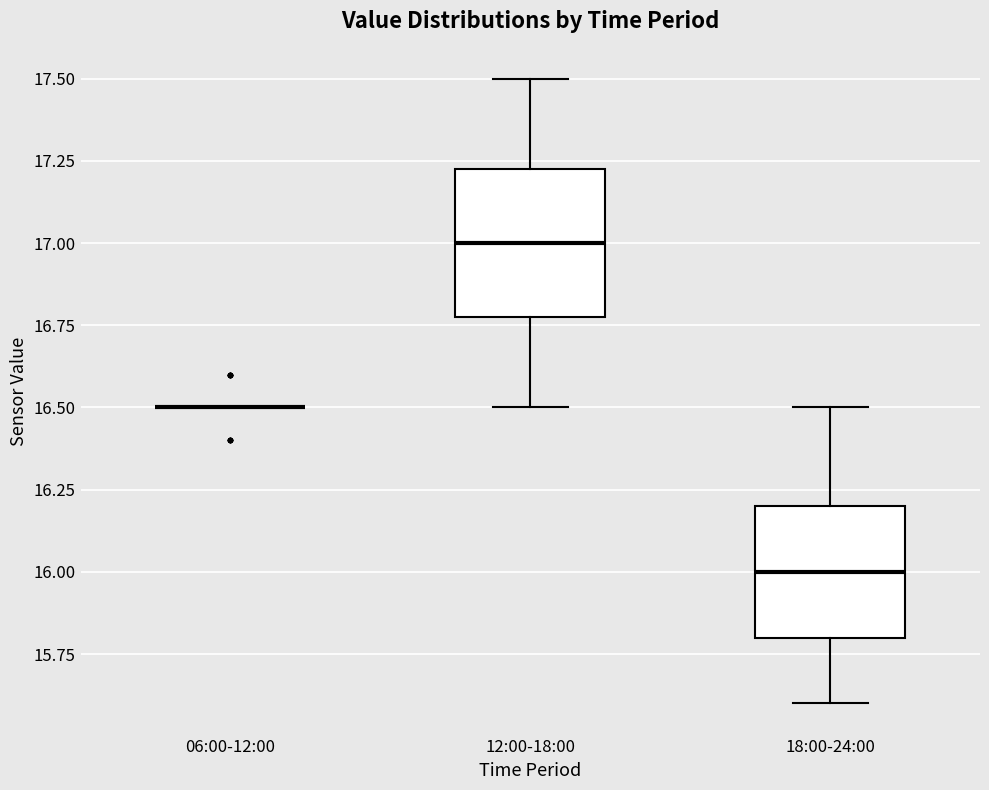

Which box is the tallest, from its lower edge to its upper edge?

12:00-18:00